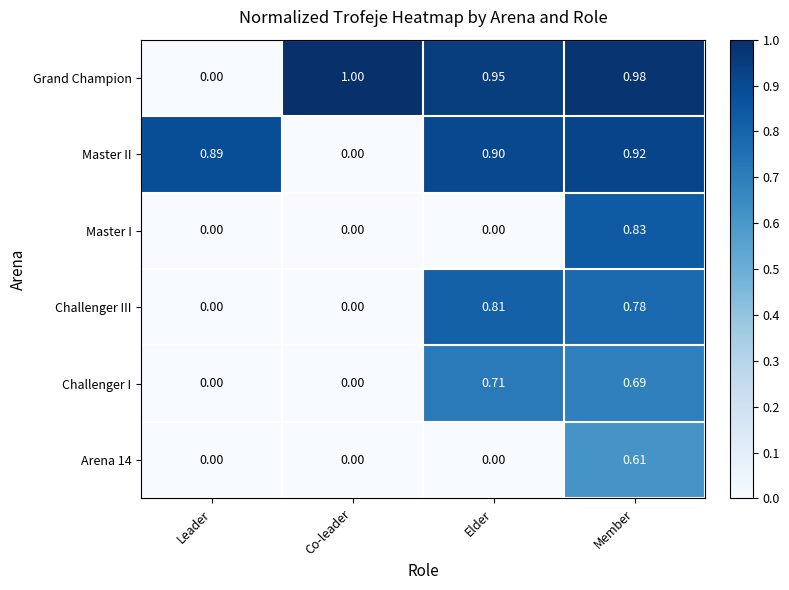

At which label is Grand Champion closest to 0?

Leader